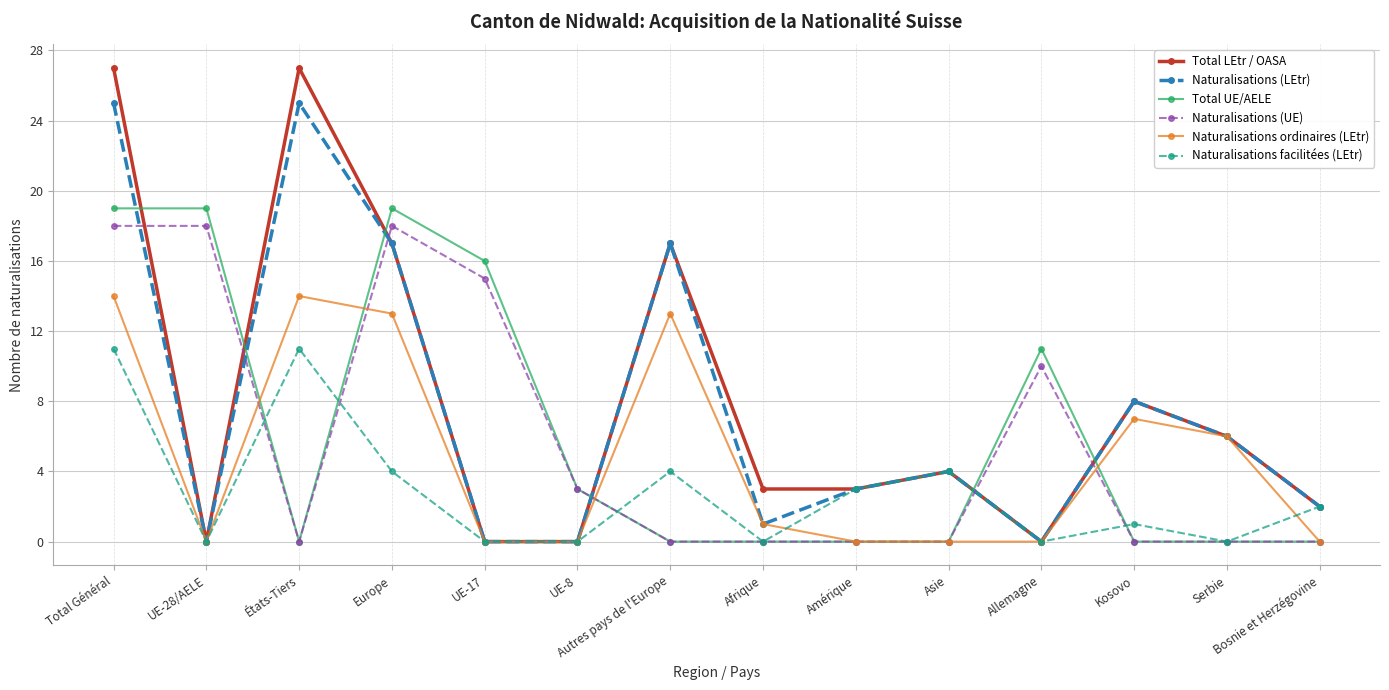

At which label does Naturalisations (LEtr) first exceed 4?

Total Général